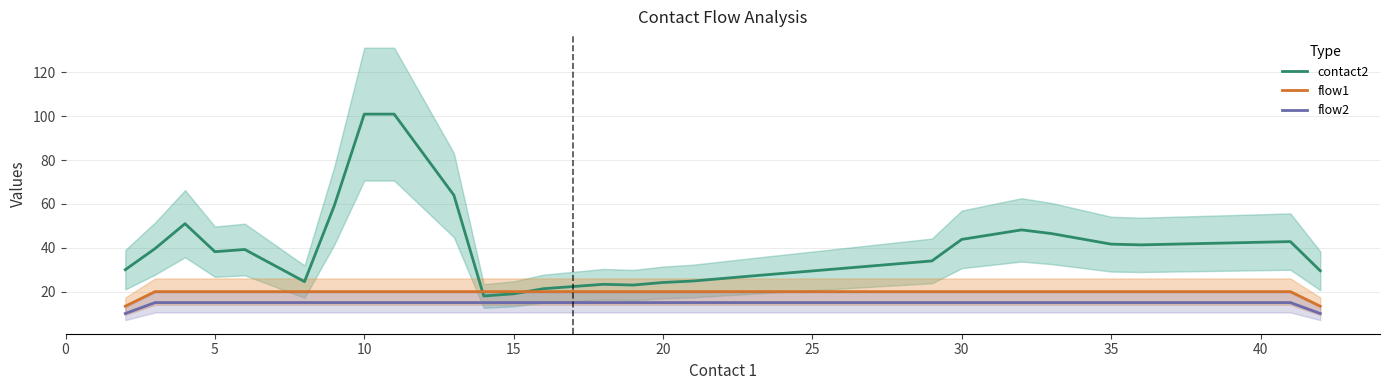

What is the lowest value of the contact2 series?

18.0